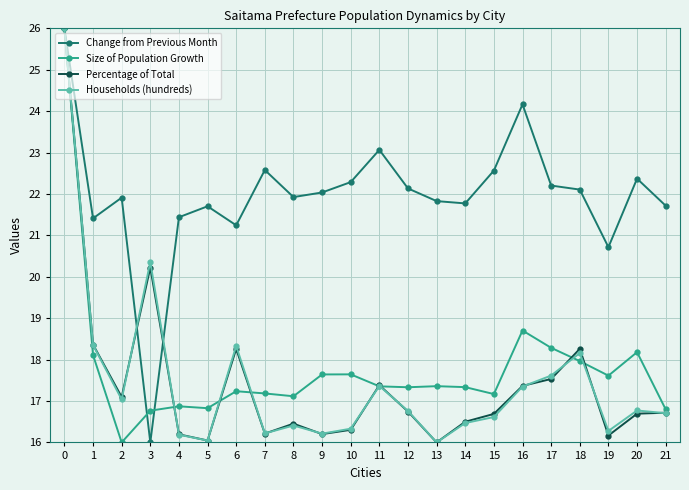

Which series ends up on top after the final intersection of Percentage of Total and Change from Previous Month?

Change from Previous Month